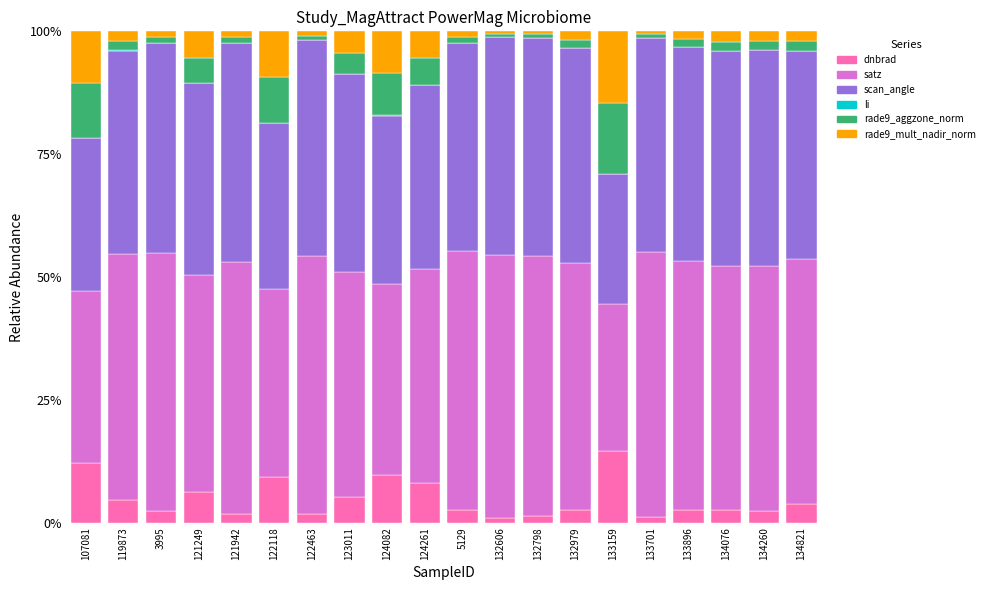

True or false: dnbrad has a value of 4.4 at 124082.

False